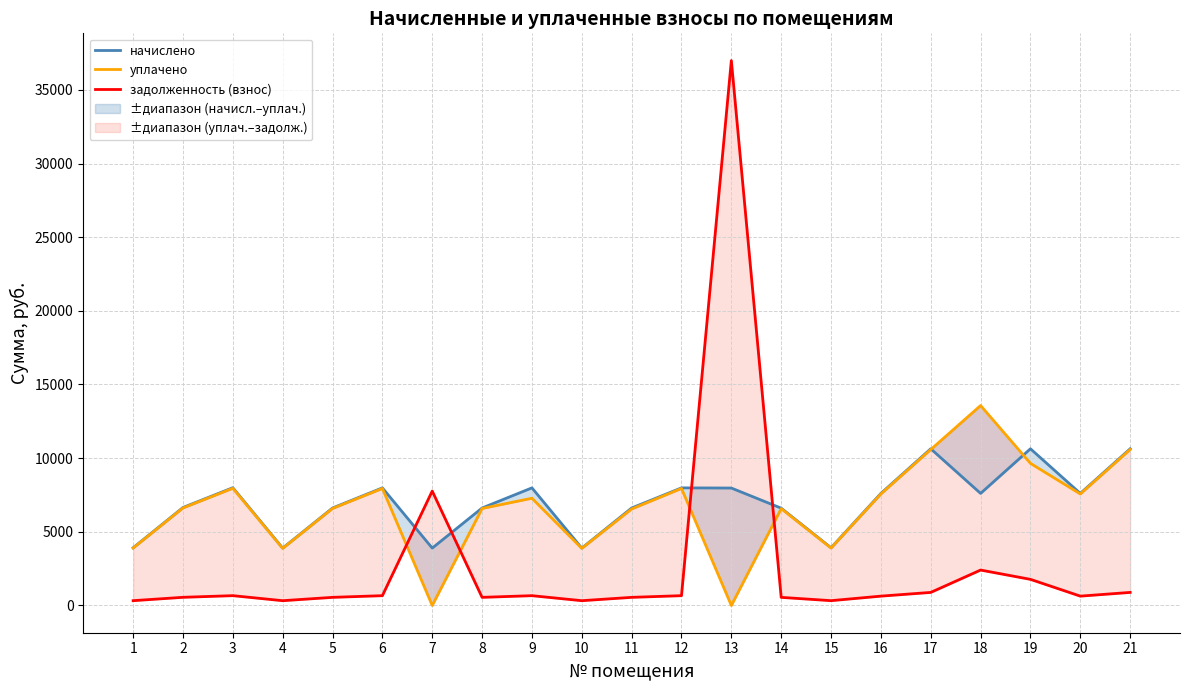

In уплачено, how many points are higher than both neighbors (excluding endpoints)?

6